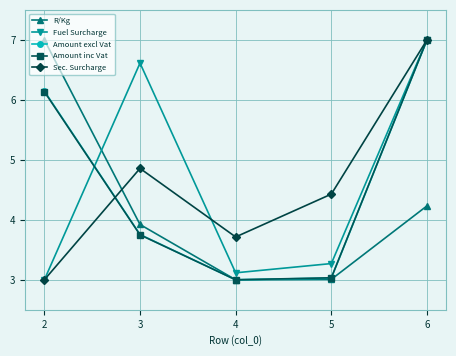

Between 4 and 5, which series saw the biggest shift?

Sec. Surcharge